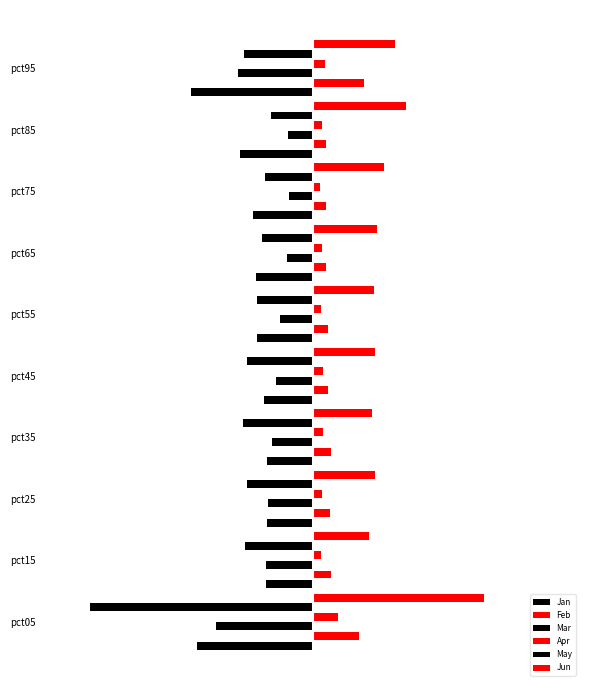

Are the bars horizontal?

Yes